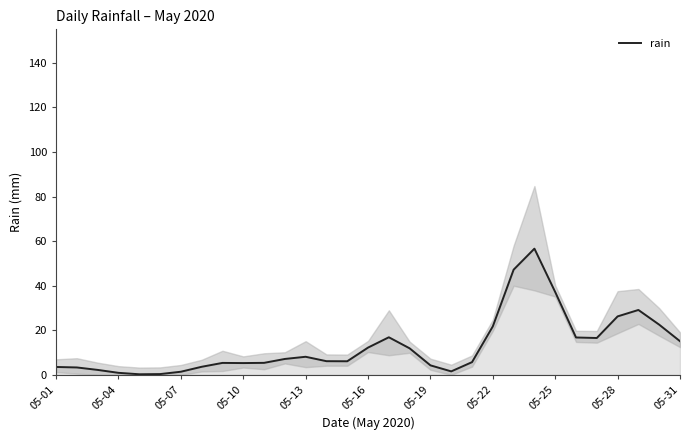

How many points are higher than both their immediate neighbors (excluding endpoints)?

5